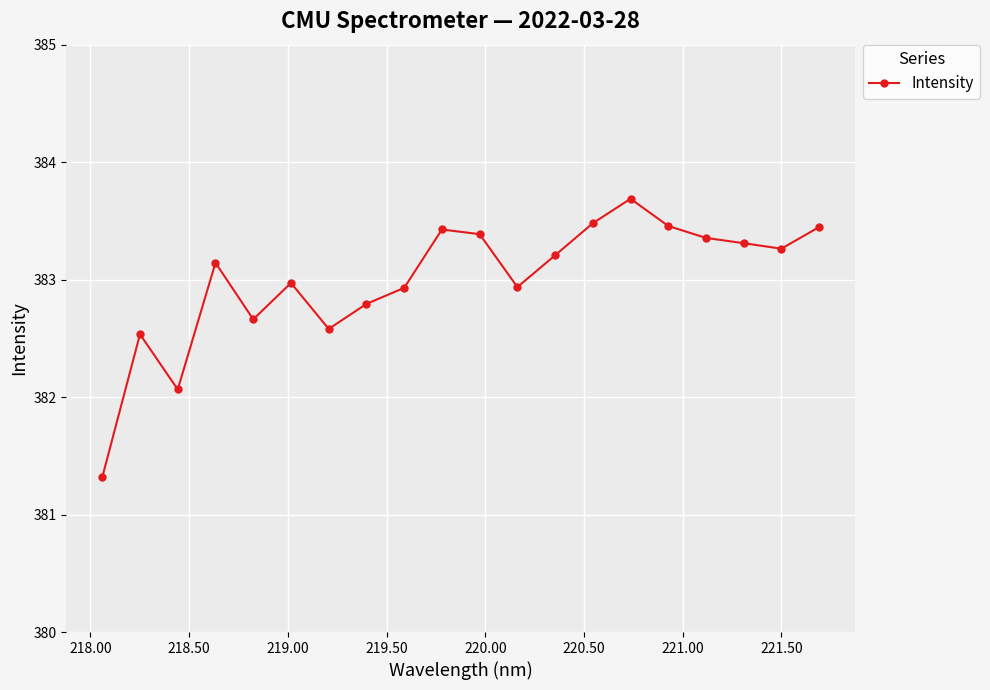

What is the greatest value displayed?

383.7